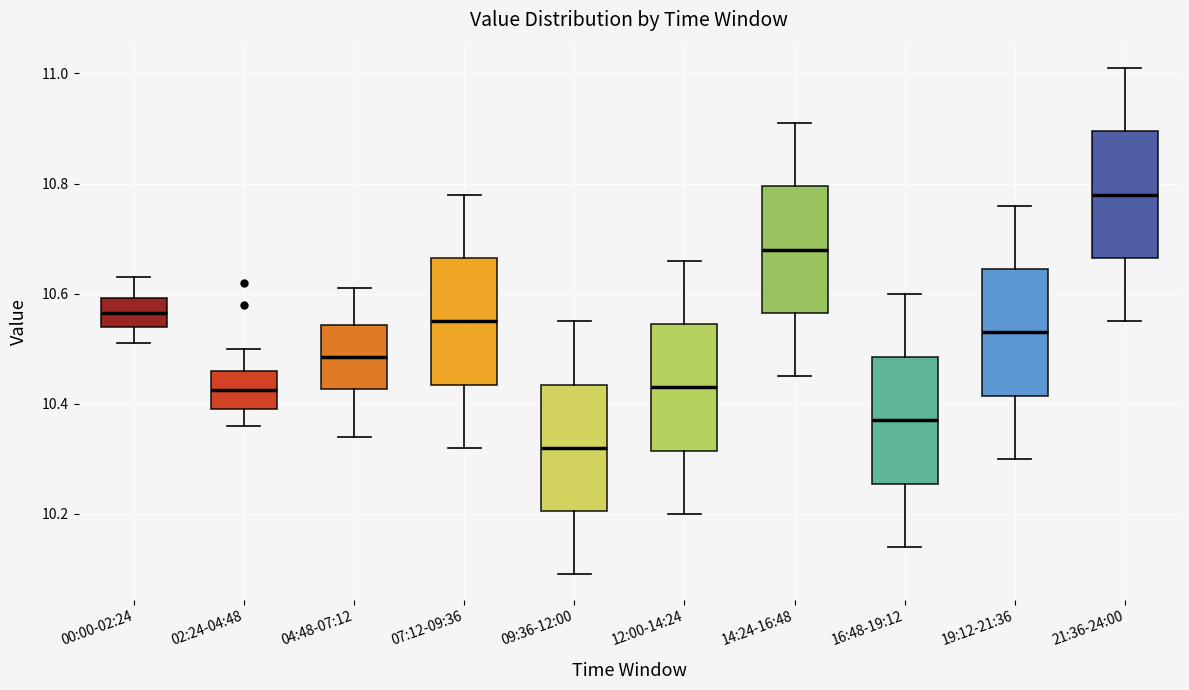

Which box has the lowest median line?

09:36-12:00